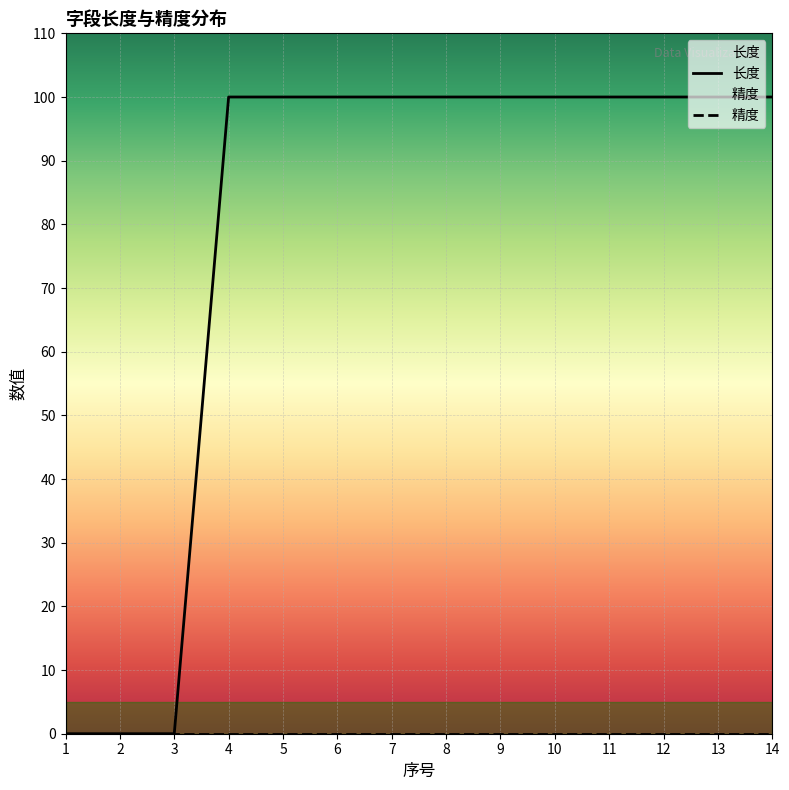

Rank the categories by value from highest to lowest.

4, 5, 6, 7, 8, 9, 10, 11, 12, 13, 14, 1, 2, 3